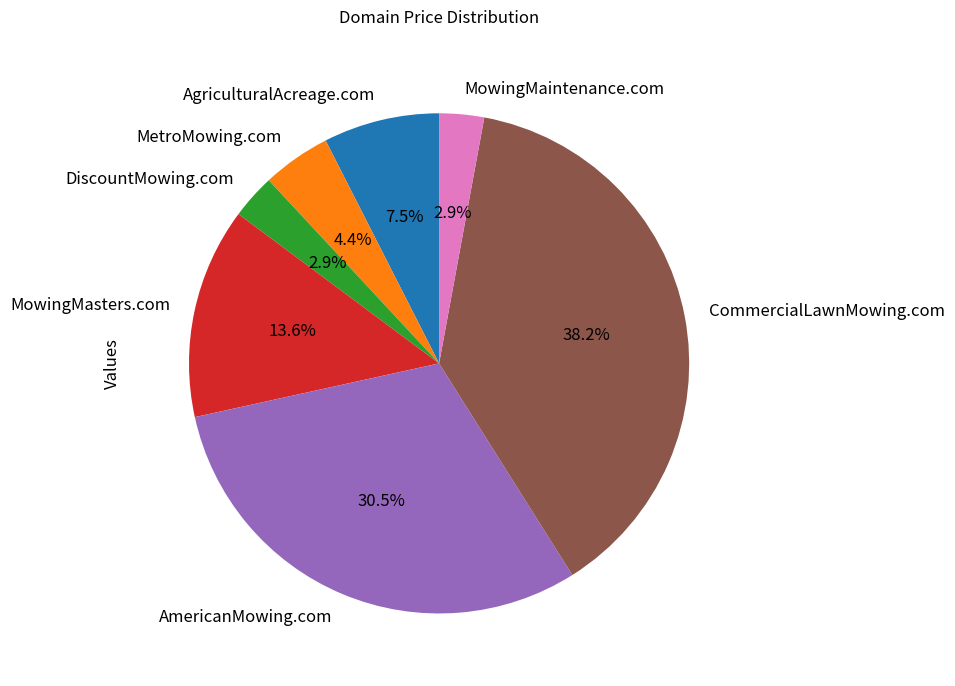

How many segments does this pie chart have?

7